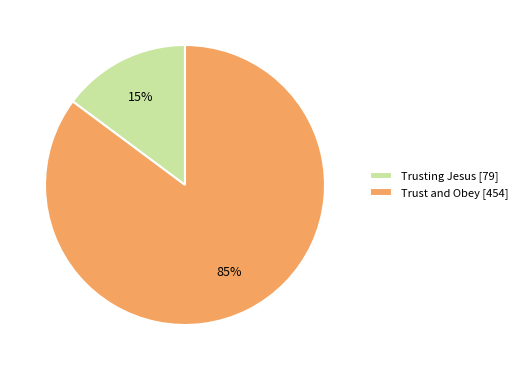

To the nearest percent, what percentage of the pie is Trusting Jesus?

15%